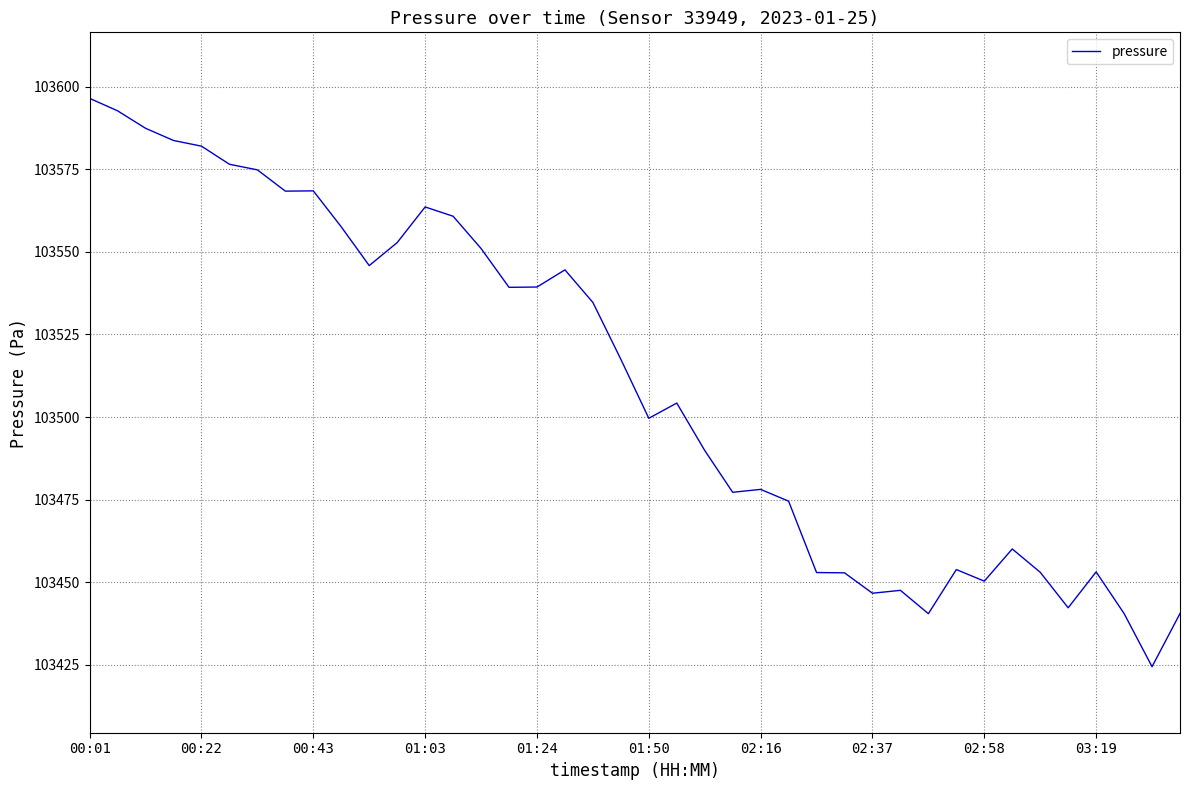

What is the greatest value displayed?

103596.5